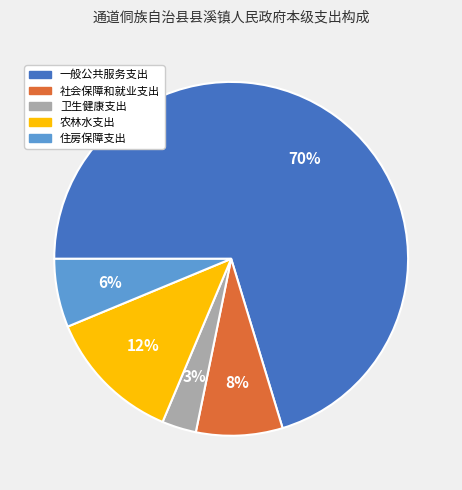

To the nearest percent, what is the difference between the 住房保障支出 and 农林水支出 slice percentages?

6%